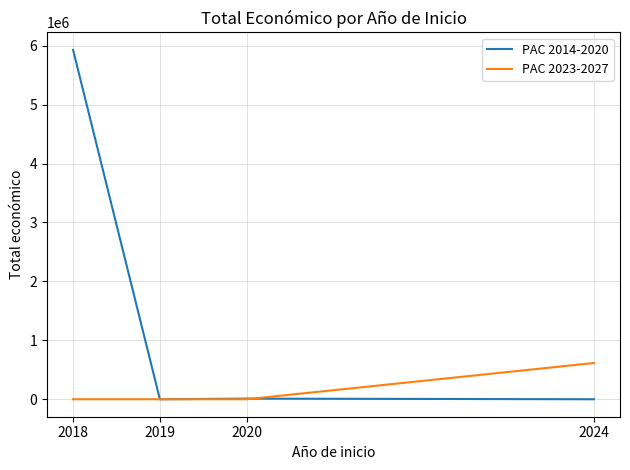

At how many categories does at least one series exceed 5117455?

1